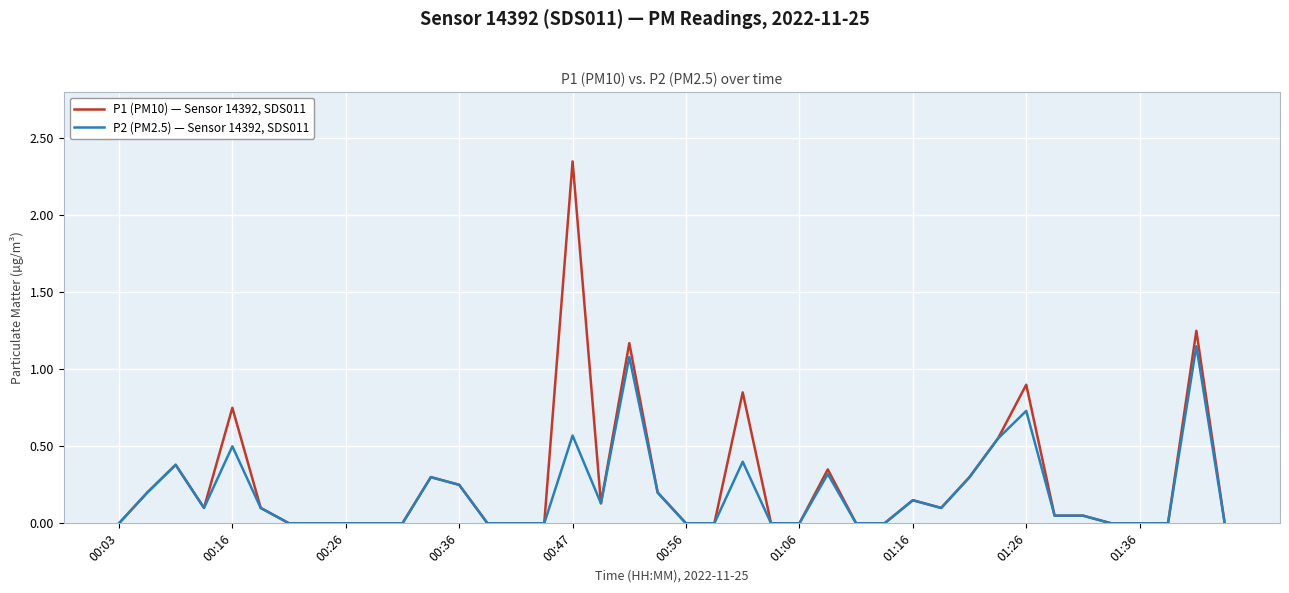

Does the chart display data point markers on the line(s)?

No